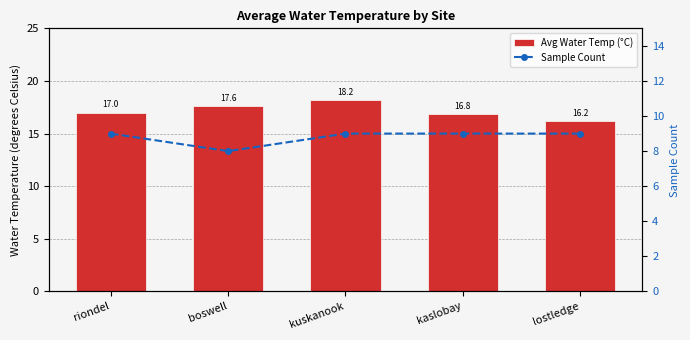

Which series changed the most between boswell and lostledge?

Avg Water Temp (°C)